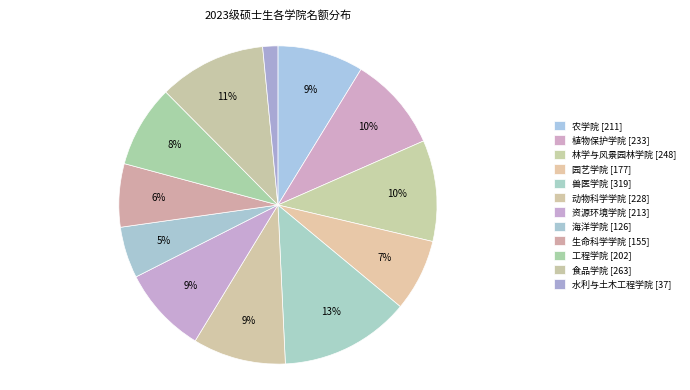

What is the change in value from 植物保护学院 to 海洋学院?

-107